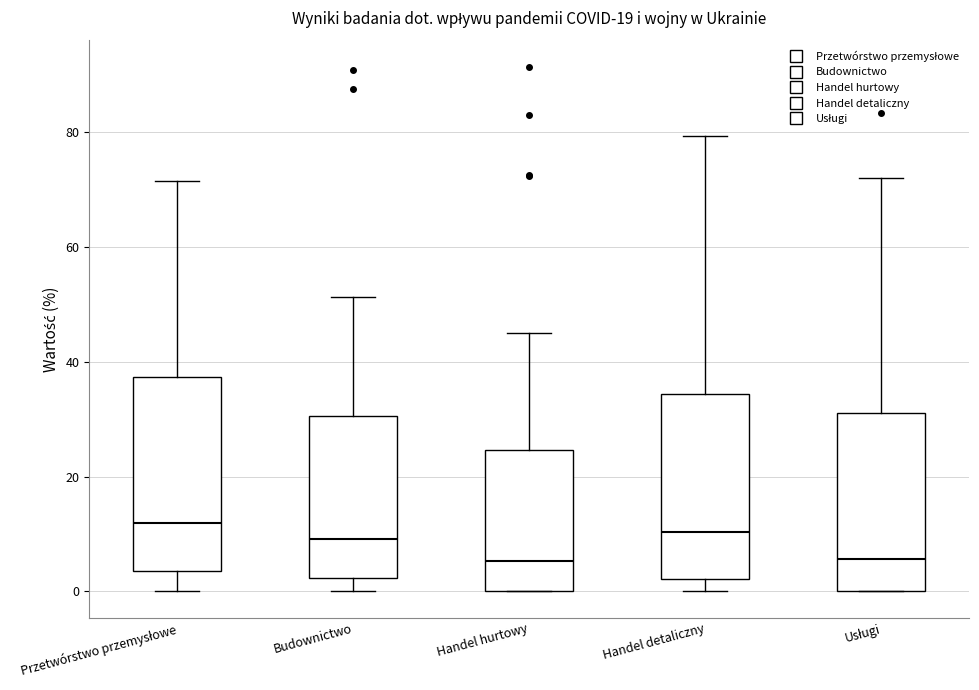

Reading left to right, read every box against the y-axis: the position of its median line, the range the box covers, and the ends of its whiskers. The values are not printed on the chart, so give them approximately, as read against the axis.

Przetwórstwo przemysłowe: median 12, box 4 to 38, whiskers 0 to 72
Budownictwo: median 10, box 2 to 30, whiskers 0 to 52
Handel hurtowy: median 6, box 0 to 24, whiskers 0 to 44
Handel detaliczny: median 10, box 2 to 34, whiskers 0 to 80
Usługi: median 6, box 0 to 32, whiskers 0 to 72